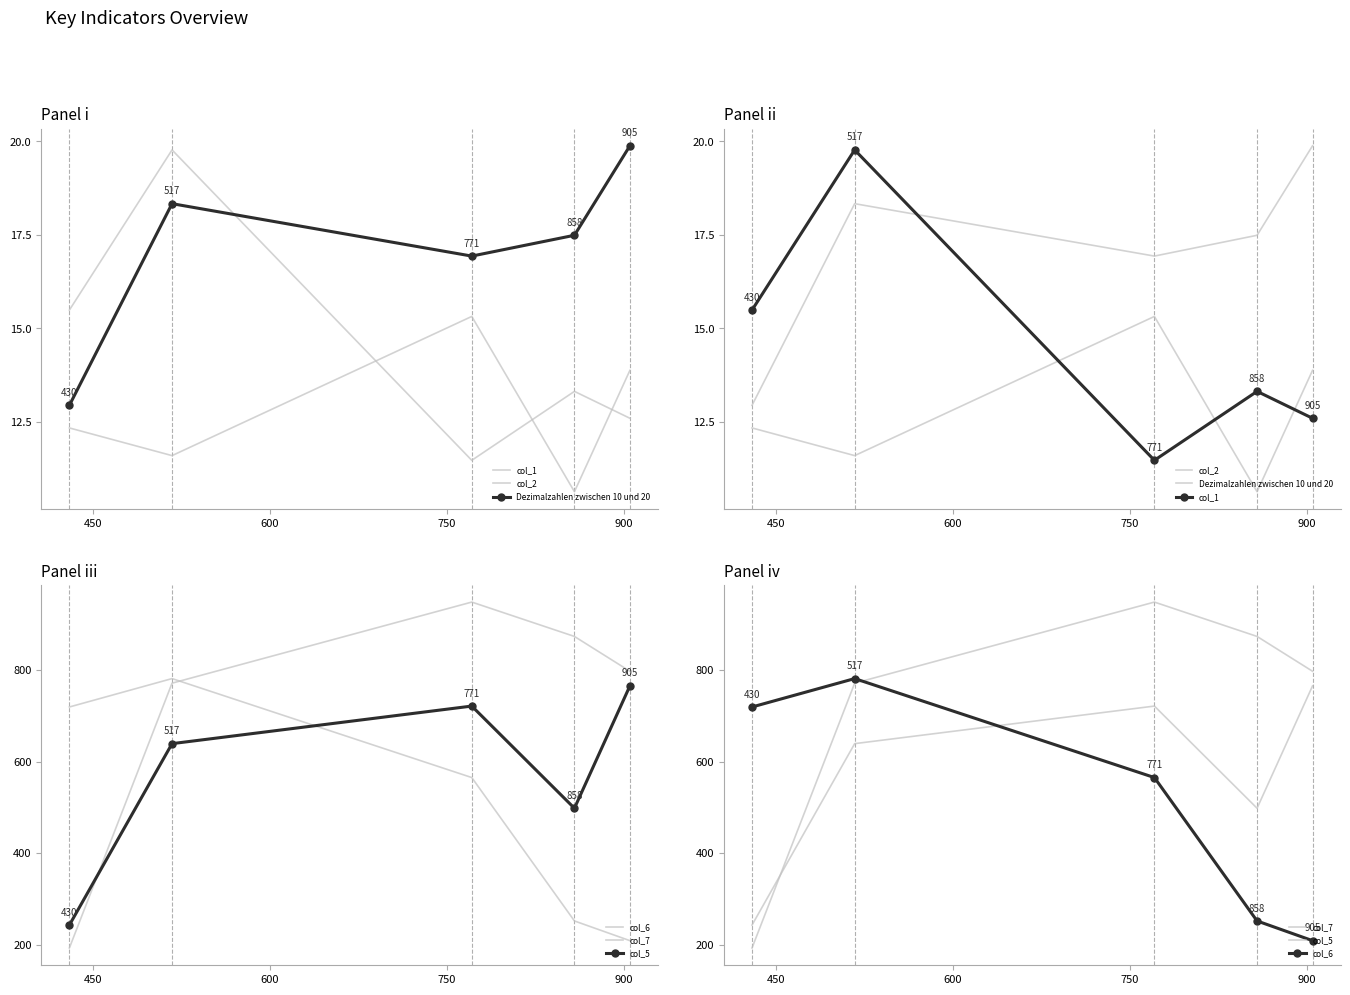

Which series has the largest total across all categories?

col_7